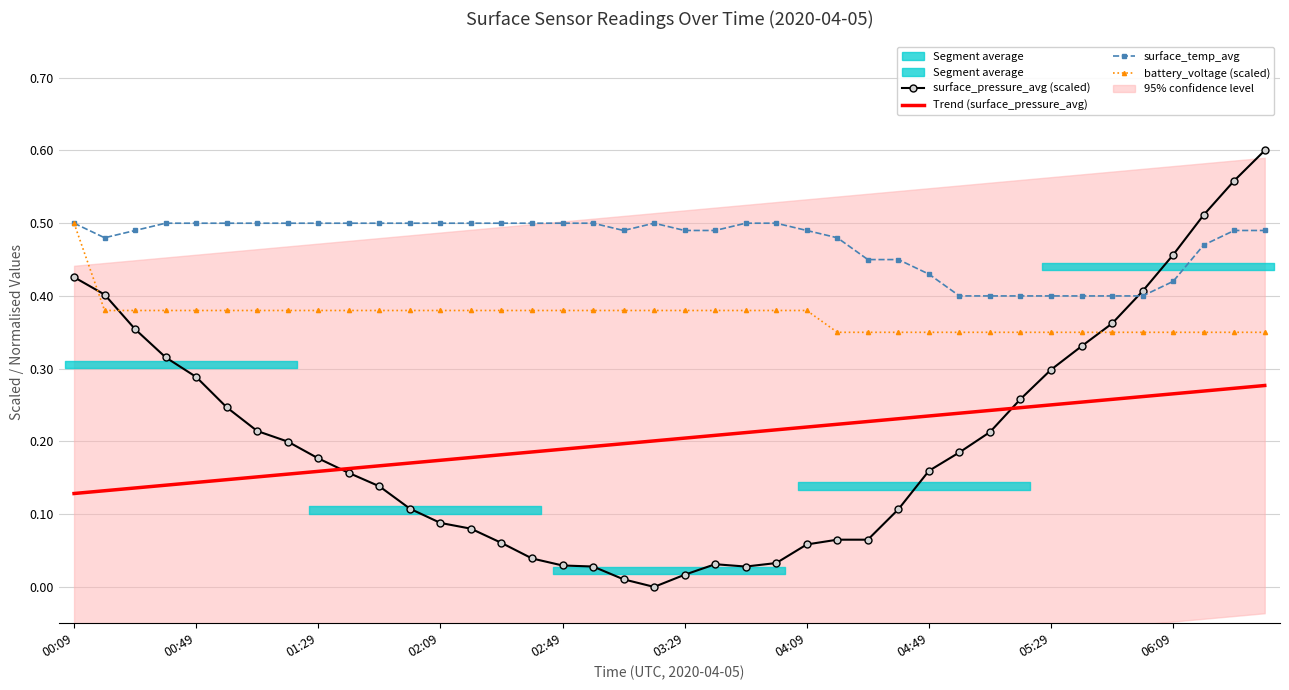

Rank the series at 02:49 from highest to lowest value.

surface_temp_avg, battery_voltage (scaled), Trend (surface_pressure_avg), surface_pressure_avg (scaled)